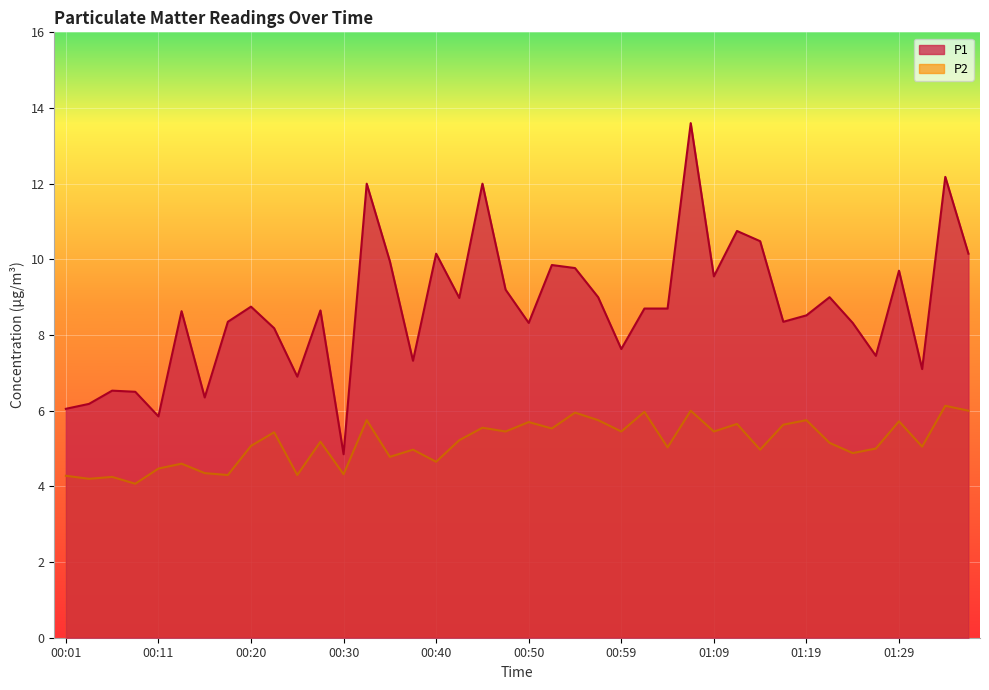

What is the label of the 1st point from the left?

00:01